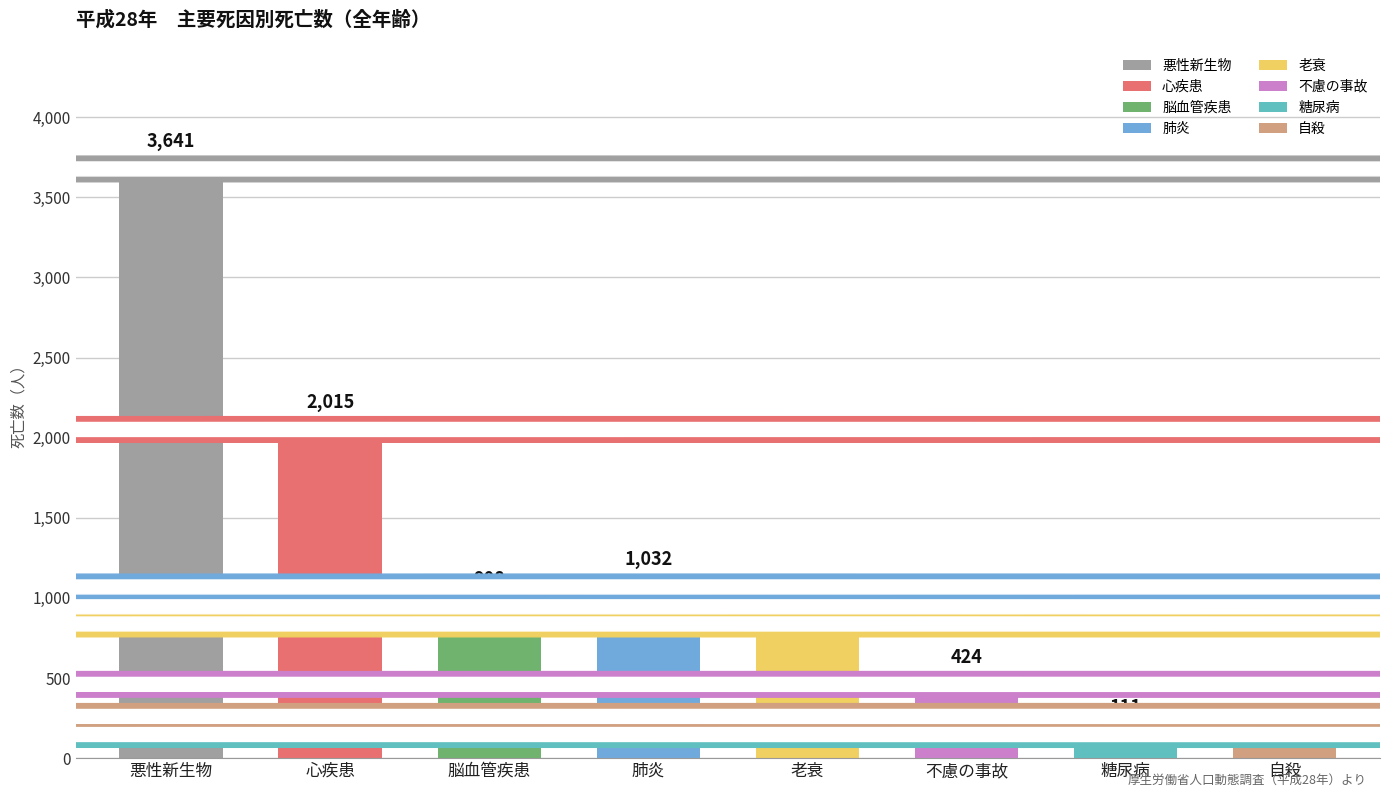

What is the change in value from 心疾患 to 脳血管疾患?

-1107